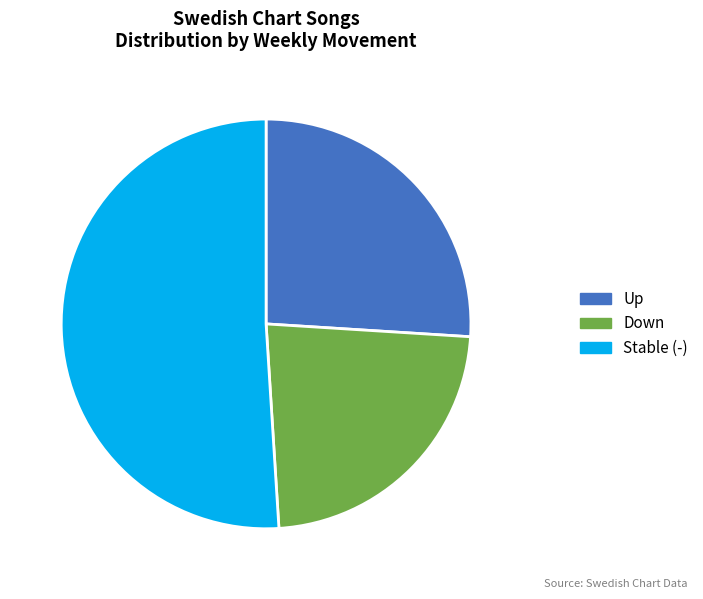

Which category accounts for the majority?

Stable (-)